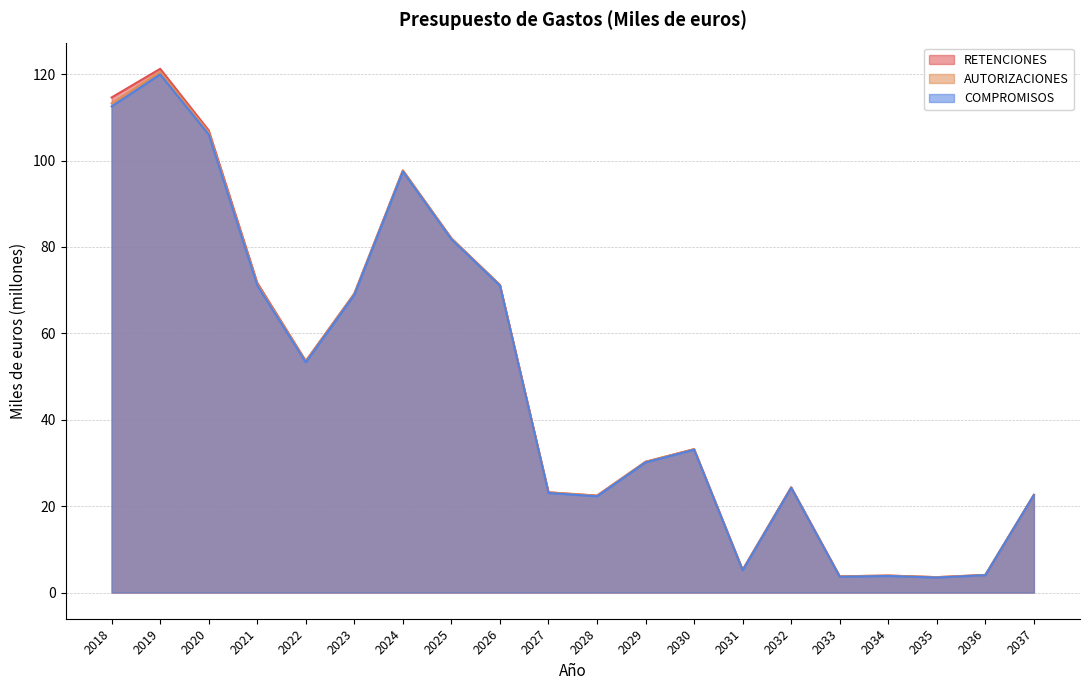

What is the approximate value of AUTORIZACIONES at 2031?

5.2